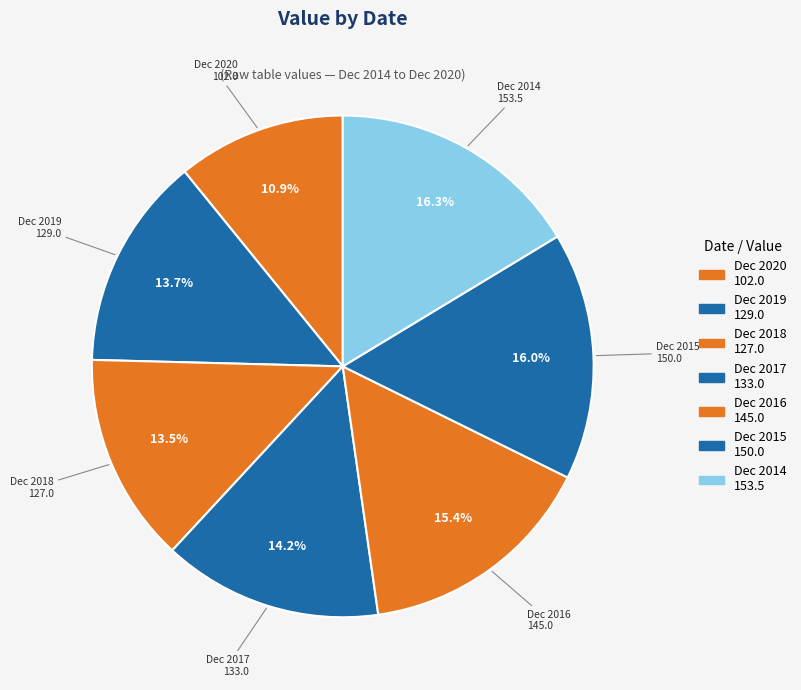

What is the ratio of the value at Dec 2020 to the value at Dec 2015?

0.7